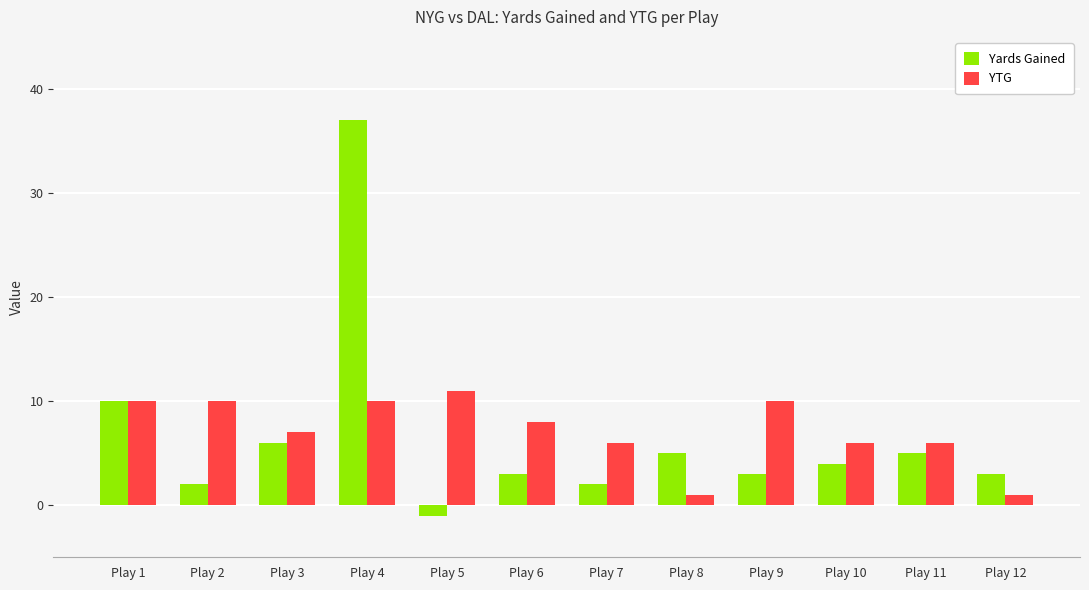

How many bars are there in each group?

2